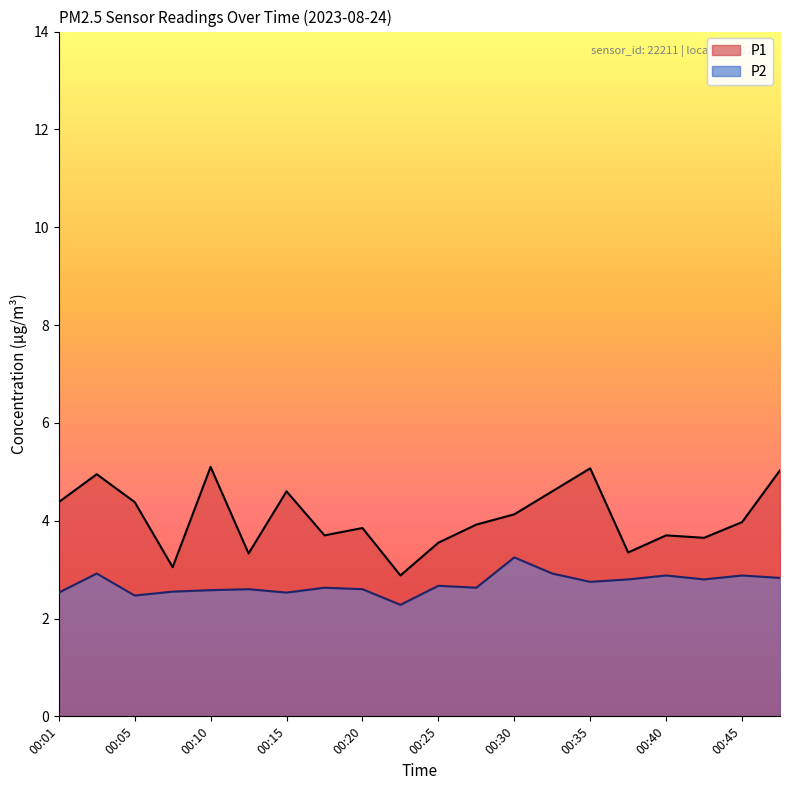

Reading right to left, transcribe all the data shown in this chart.

P1: 5.0	4.0	3.6	3.7	3.4	5.1	4.6	4.1	3.9	3.5	2.9	3.9	3.7	4.6	3.3	5.1	3.0	4.4	5.0	4.4
P2: 2.8	2.9	2.8	2.9	2.8	2.8	2.9	3.2	2.6	2.7	2.3	2.6	2.6	2.5	2.6	2.6	2.5	2.5	2.9	2.5